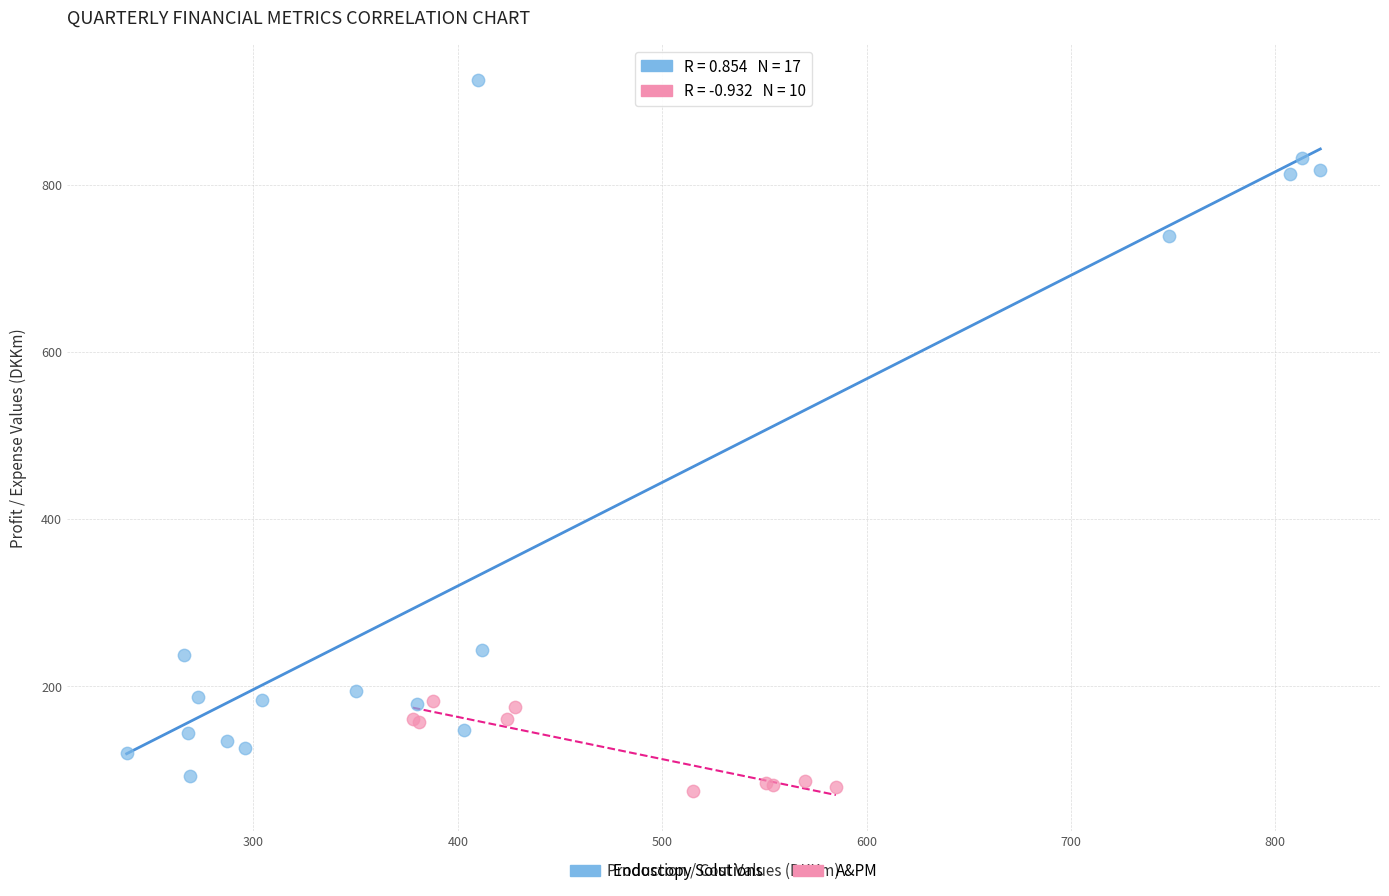

What are all the series names shown in the legend?

Endoscopy Solutions, A&PM